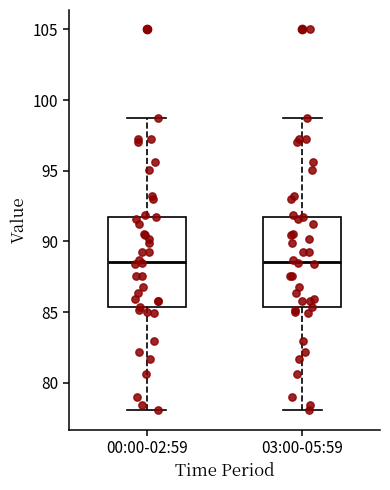

Where does the lower whisker of the box for 00:00-02:59 end on the y-axis? The values are not printed on the chart, so give them approximately, as read against the axis.

78.0